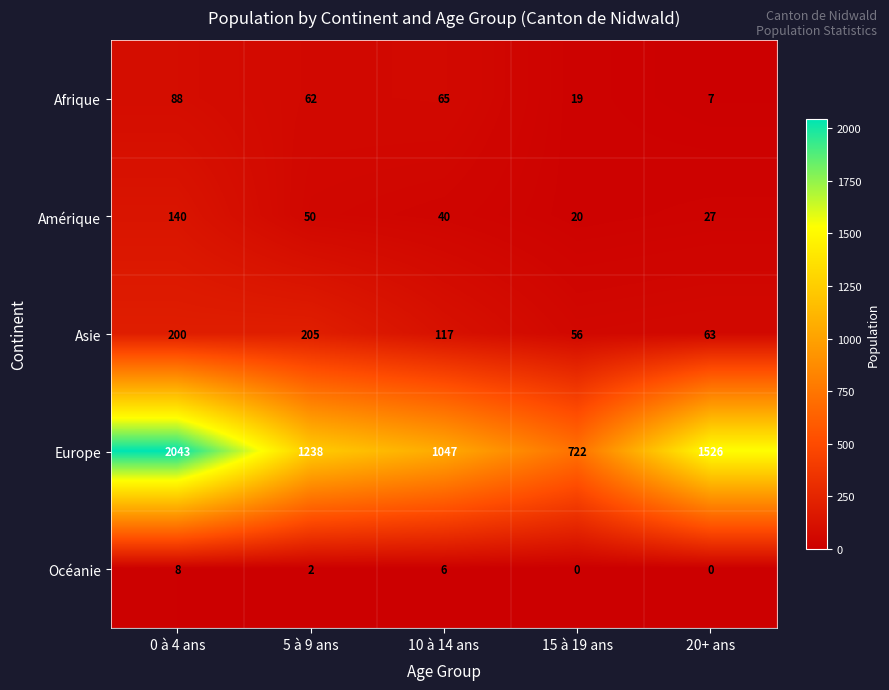

Read the Amérique value at 5 à 9 ans, to the nearest 50.

50